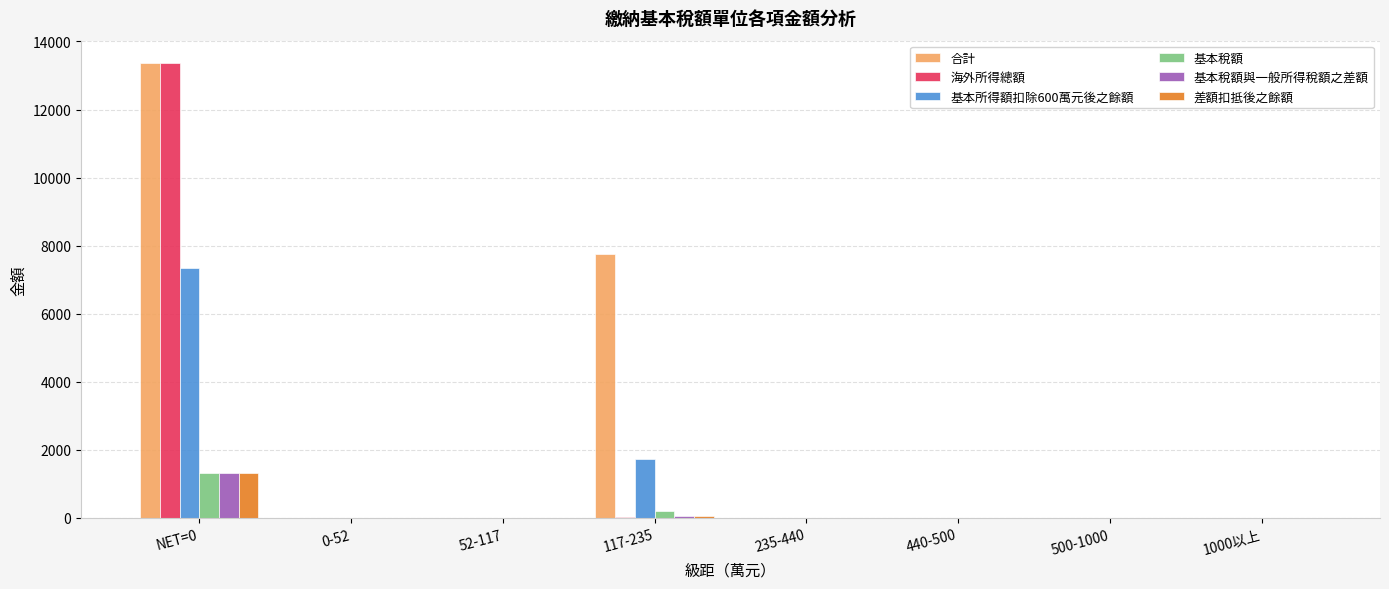

Which label corresponds to the largest value in the chart?

NET=0